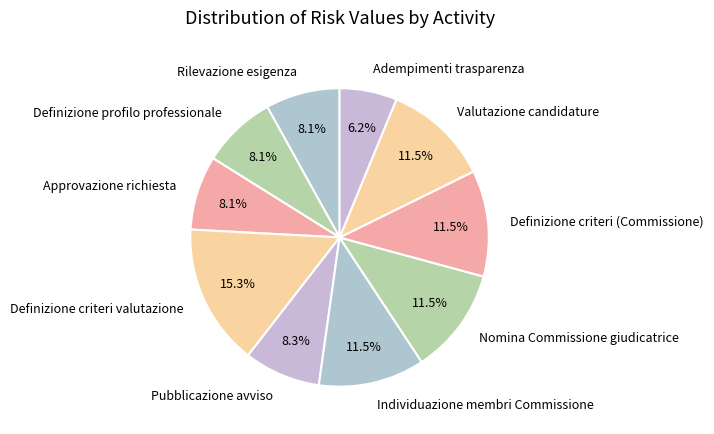

To the nearest percent, what is the combined percentage of Definizione criteri valutazione and Valutazione candidature?

27%